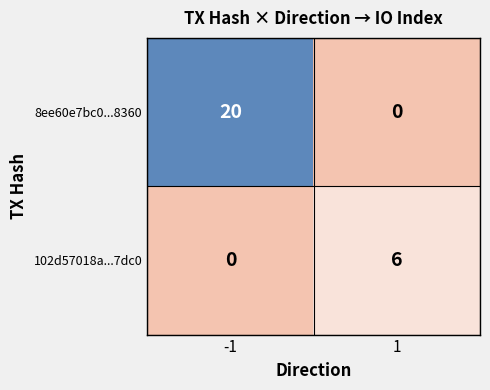

What is the maximum value for 102d57018a...7dc0?

6